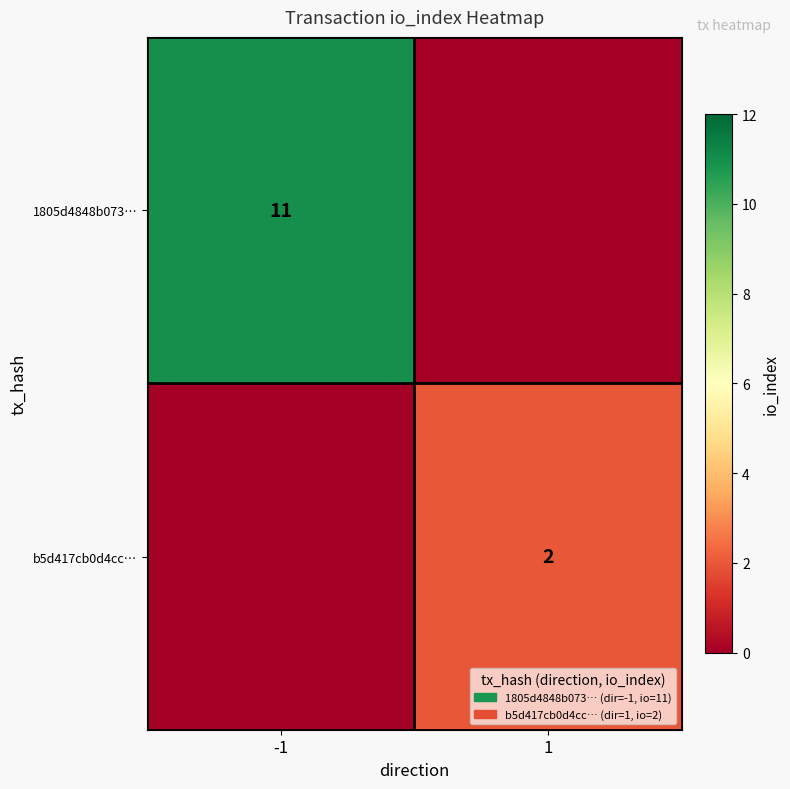

True or false: 1805d4848b073… has a value of 6 at -1.

False